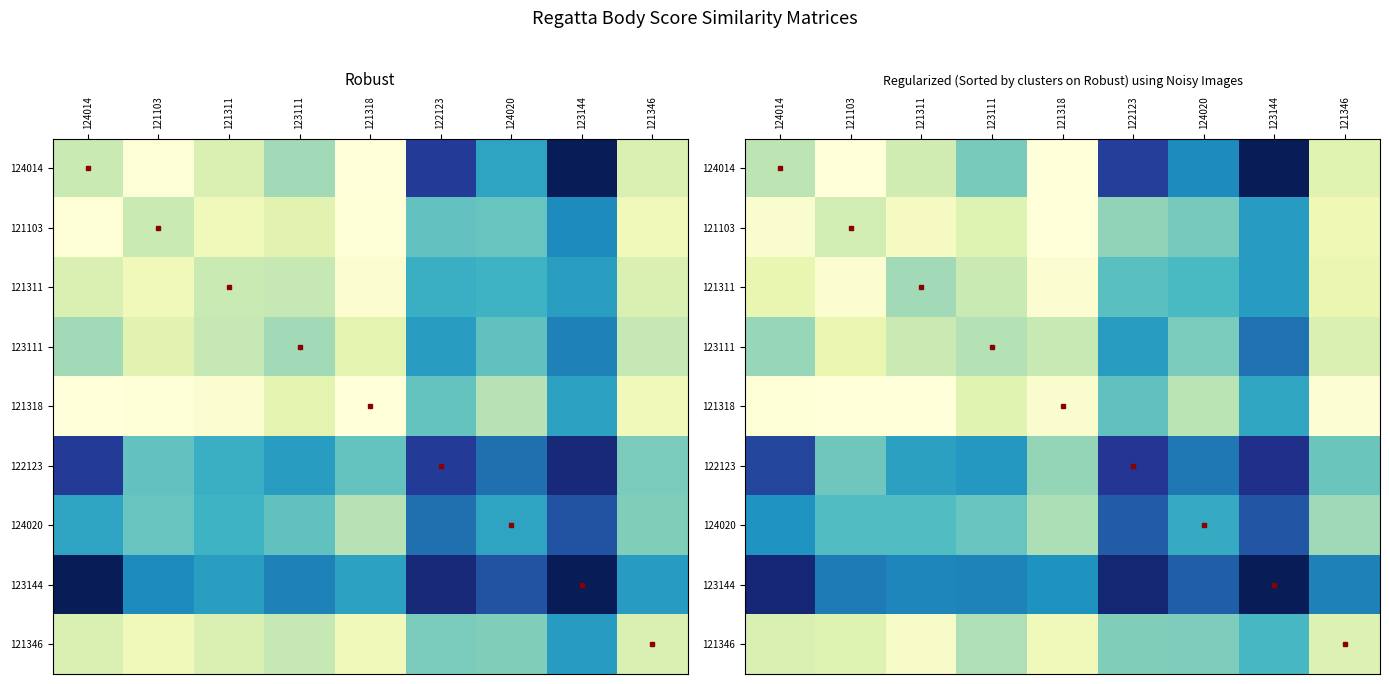

At how many categories does at least one series exceed 0?

9